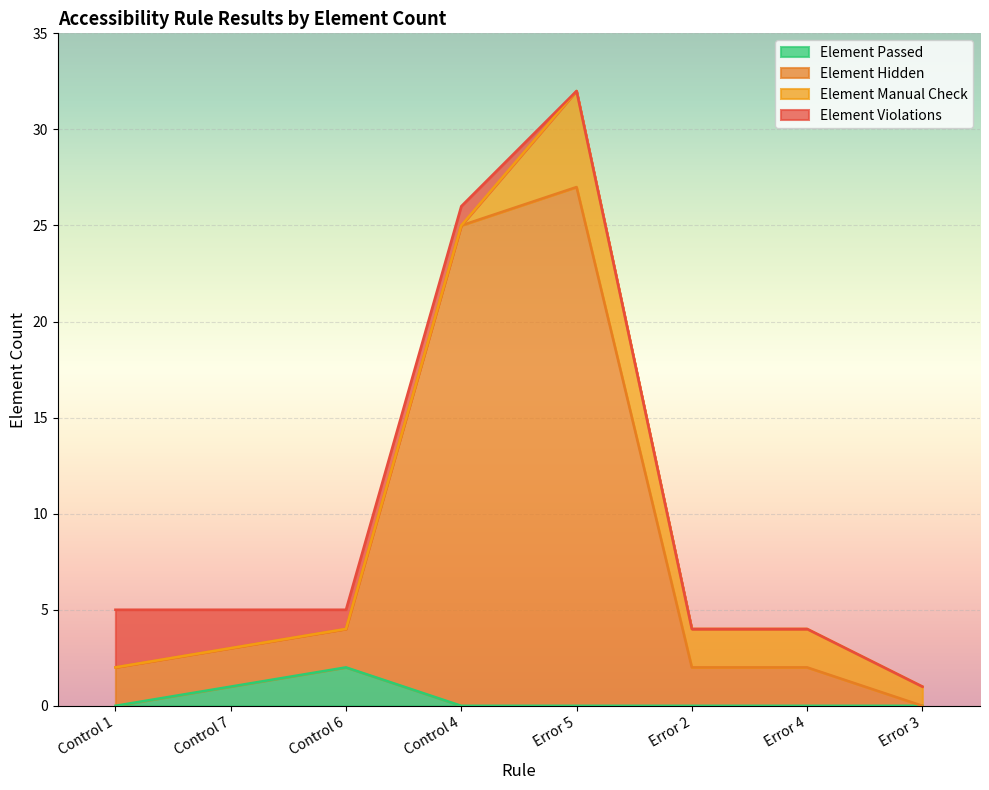

True or false: Element Hidden and Element Passed cross at least once.

False